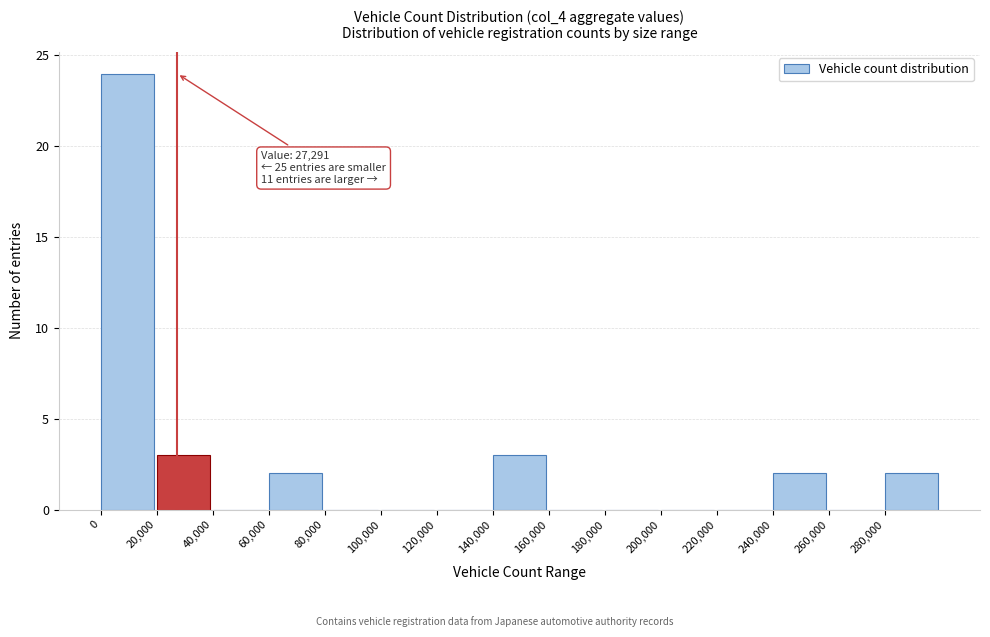

Over which range of the x-axis is the bar tallest?

0 to 20000